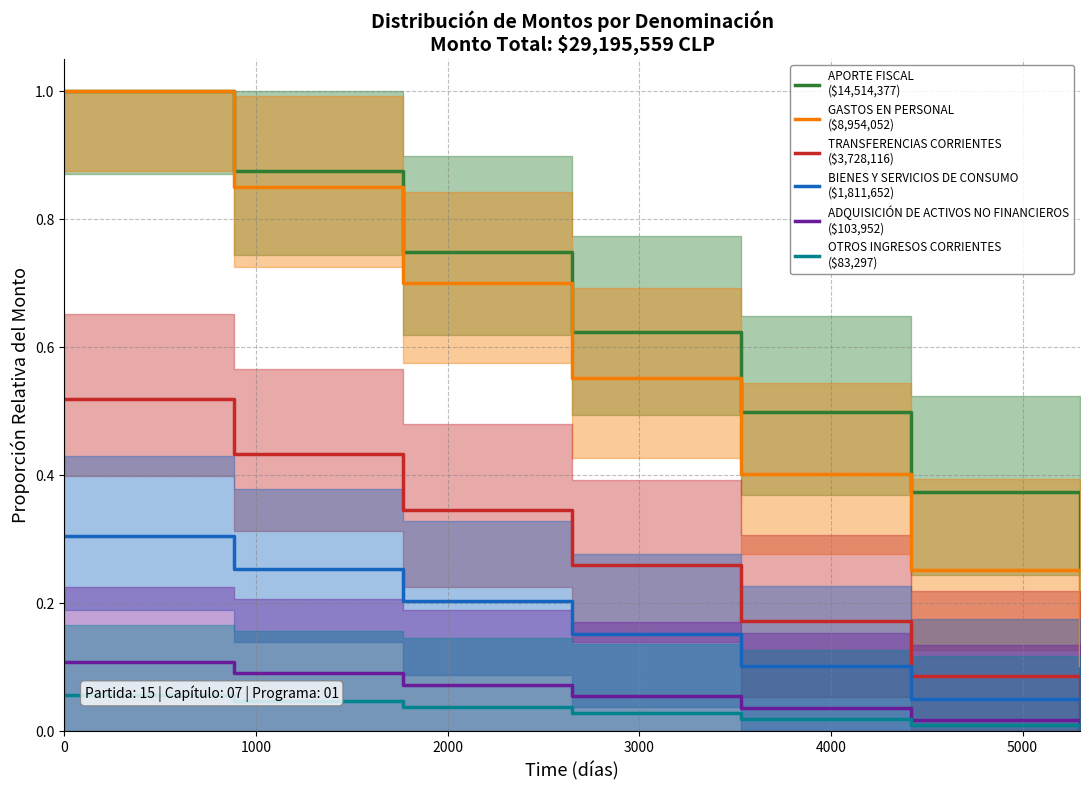

Count the BIENES Y SERVICIOS DE CONSUMO
($1,811,652) values in the range 0 to 1.

7